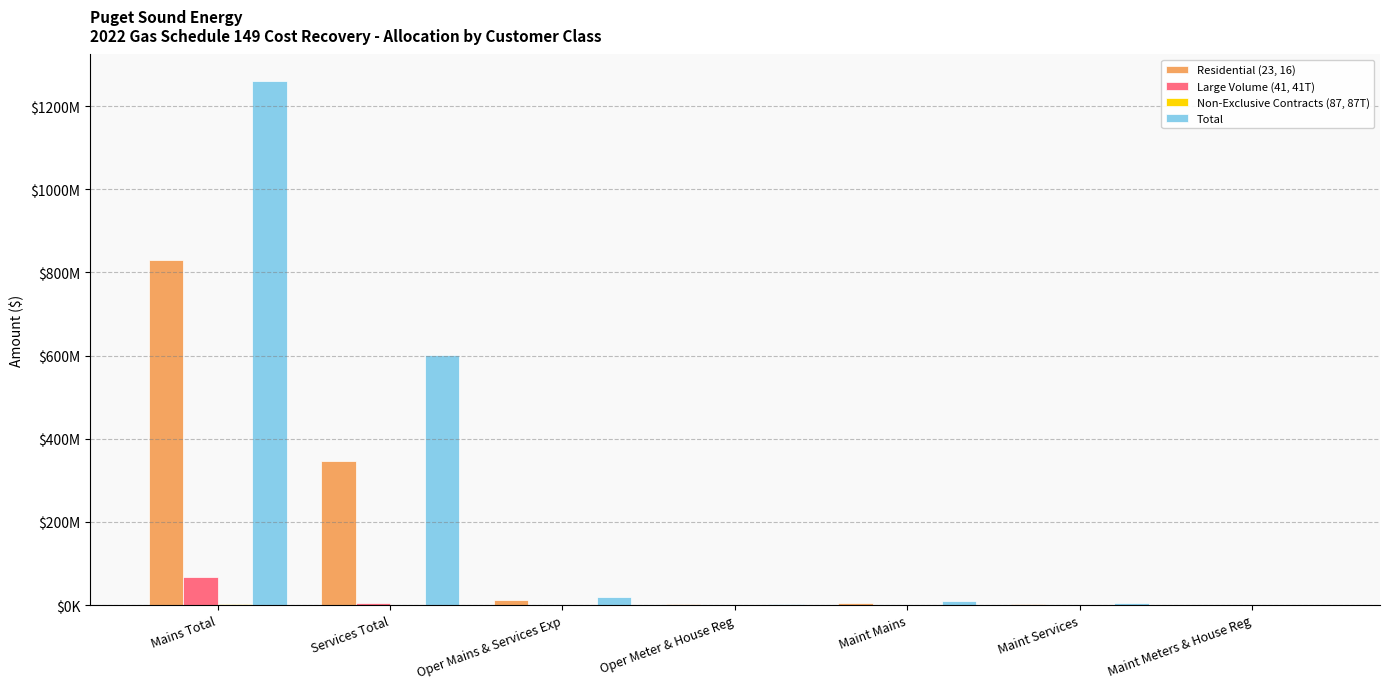

Are the bars horizontal?

No